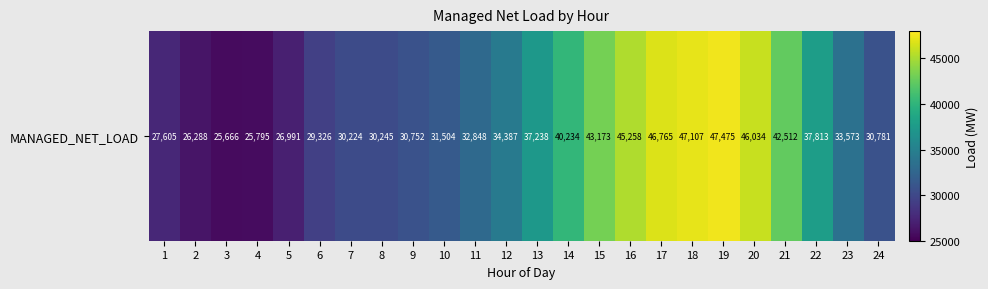

What is the difference between the values at 21 and 20?

3522